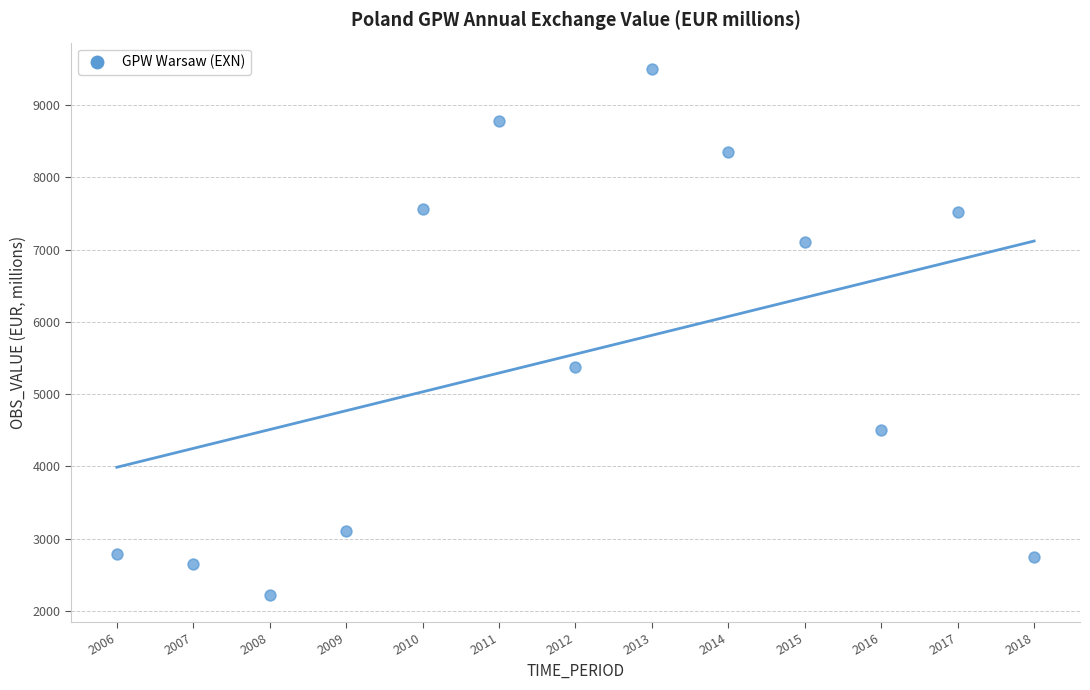

What Y value in the scatter plot is closest to 5857?

5378.6